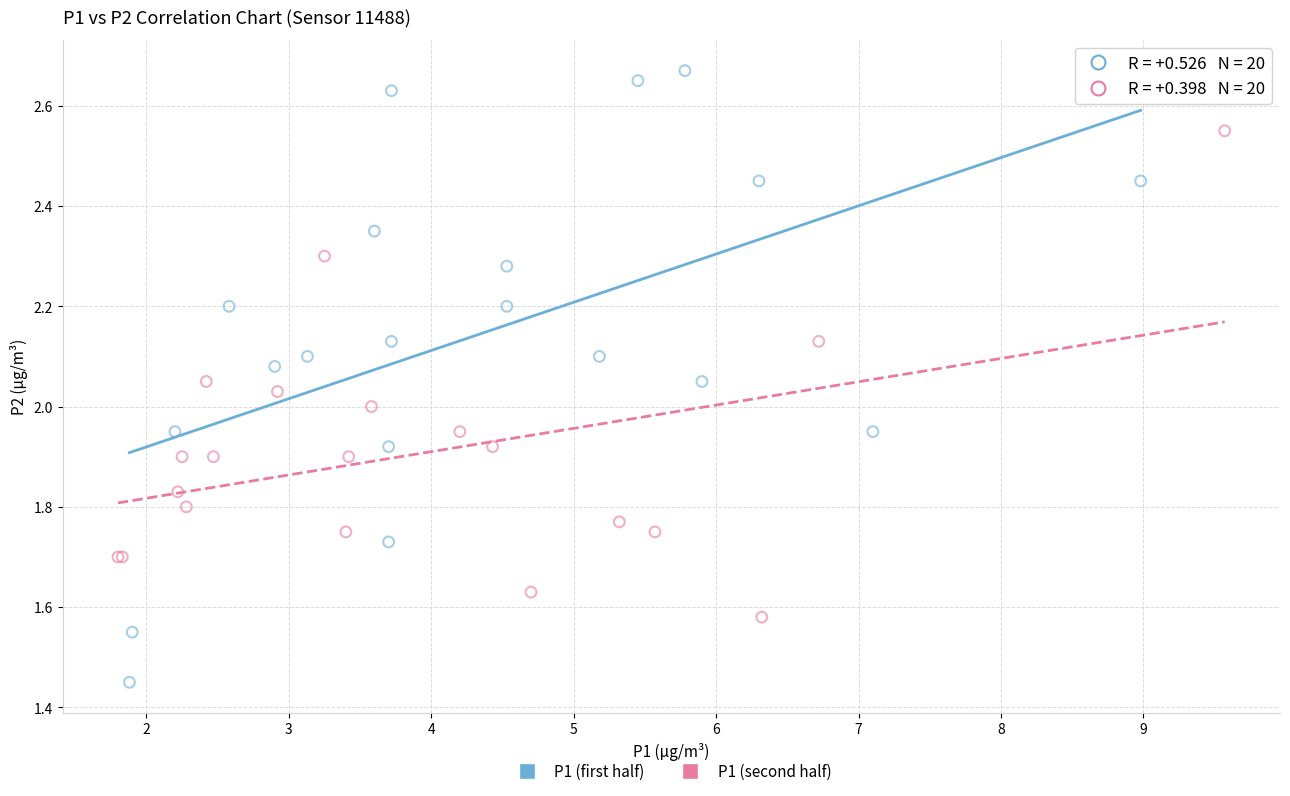

What are all the series names shown in the legend?

P1 (first half), P1 (second half)